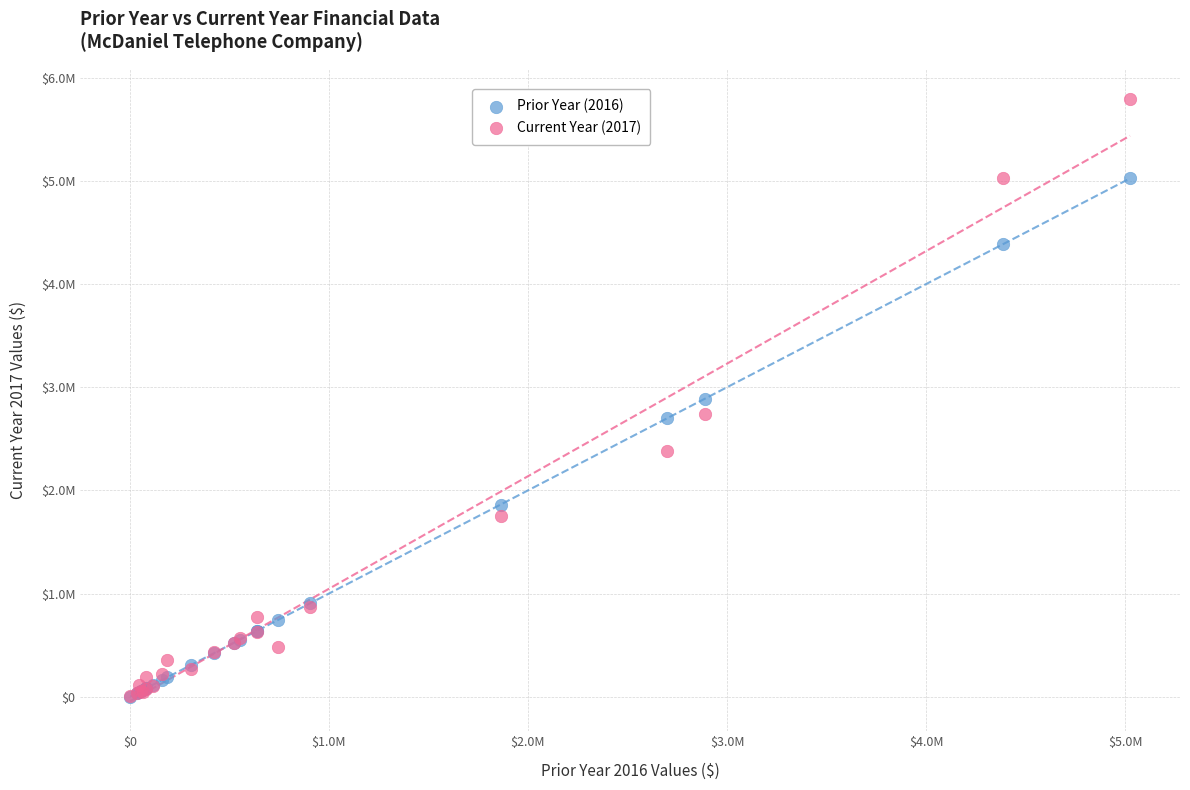

What are all the series names shown in the legend?

Prior Year (2016), Current Year (2017)